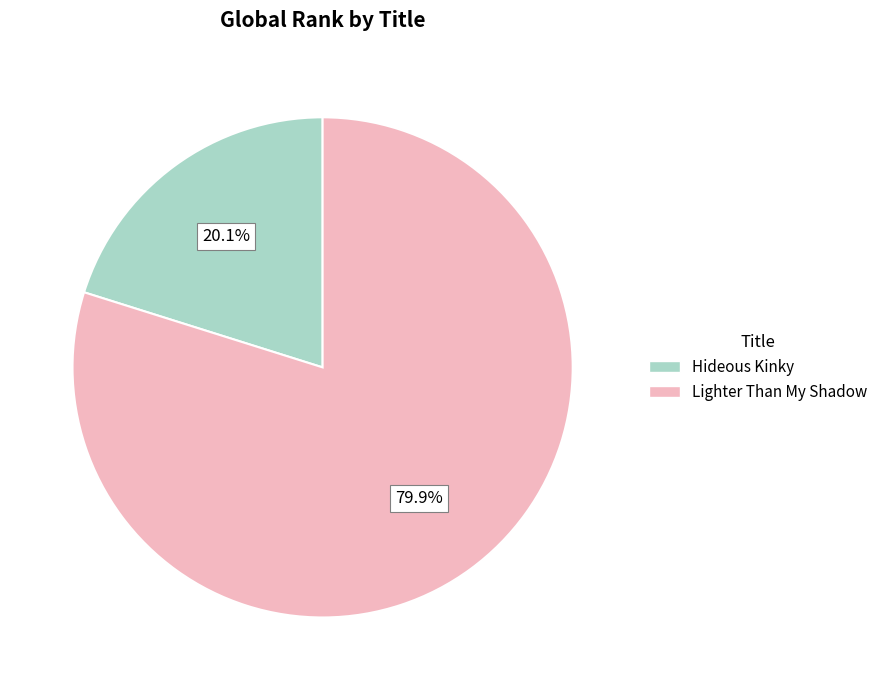

To the nearest percent, what portion does Hideous Kinky represent?

20%